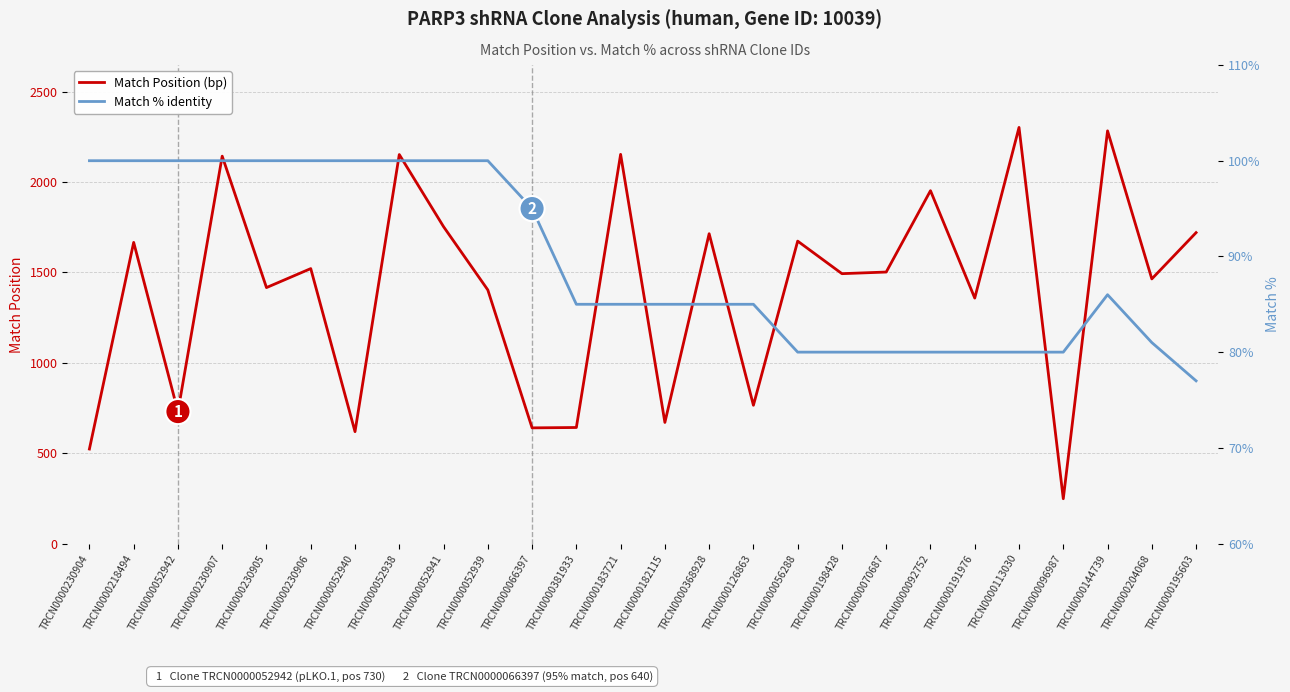

At which label does Match Position first exceed 1502?

TRCN0000218494